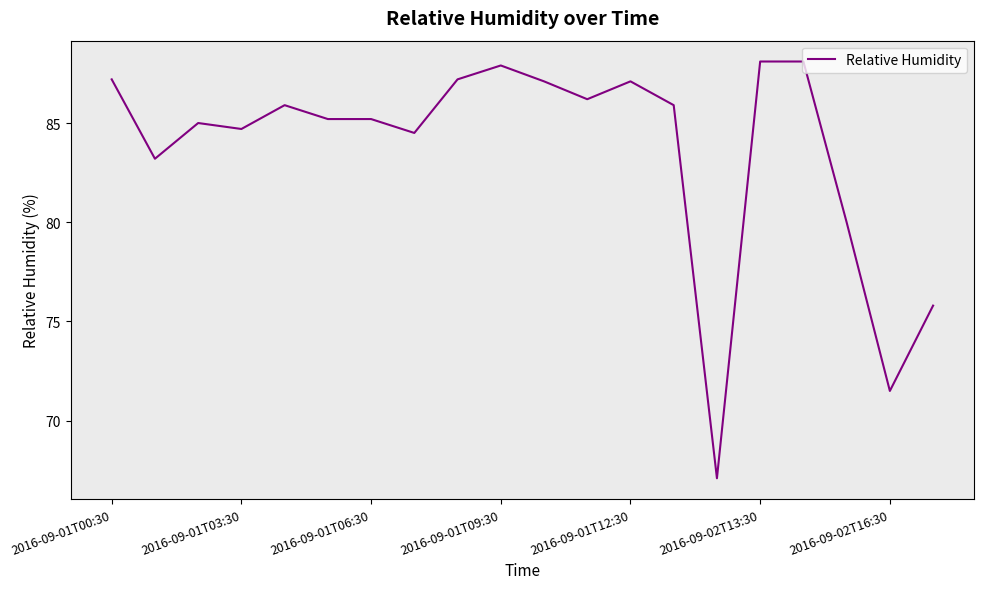

What is the difference between the maximum and minimum values?

21.0